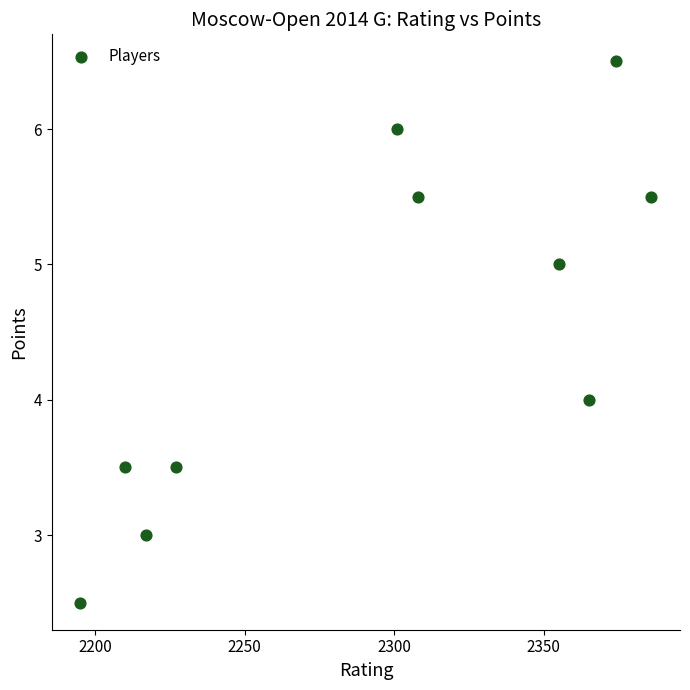

What is the average Y value?

4.5